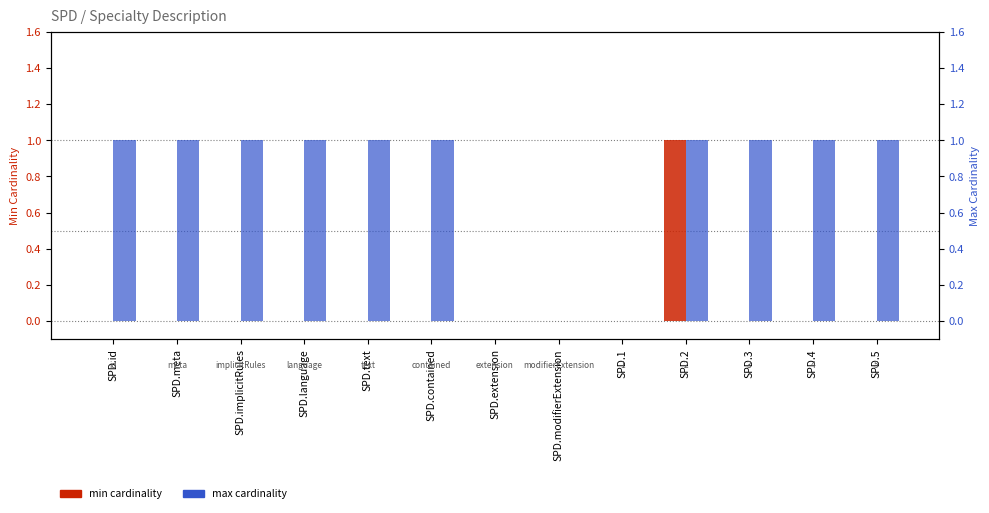

True or false: max cardinality has a value of 1 at SPD.language.

True